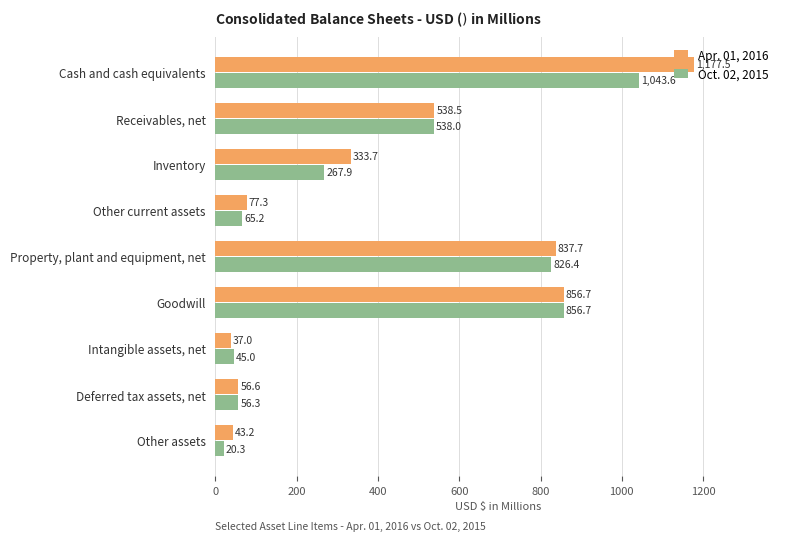

Which series has the largest total across all categories?

Apr. 01, 2016